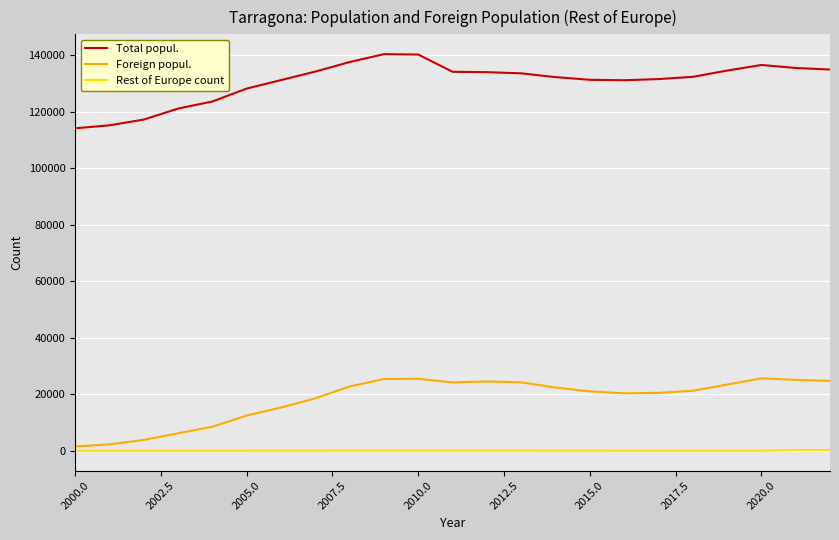

What is the lowest value of the Total popul. series?

114097